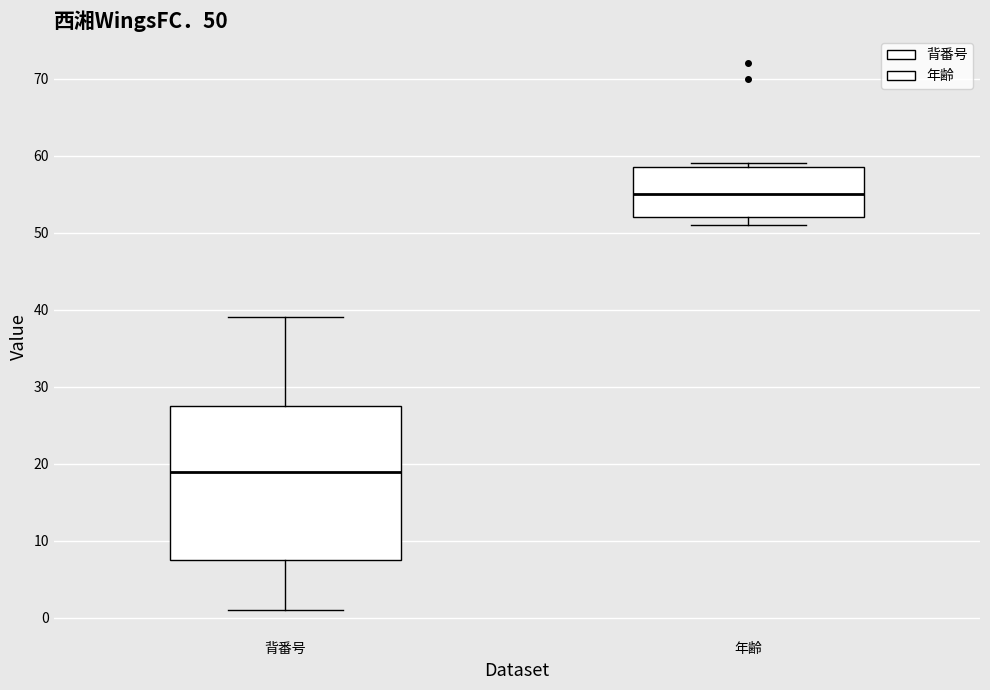

Which box is the tallest, from its lower edge to its upper edge?

背番号